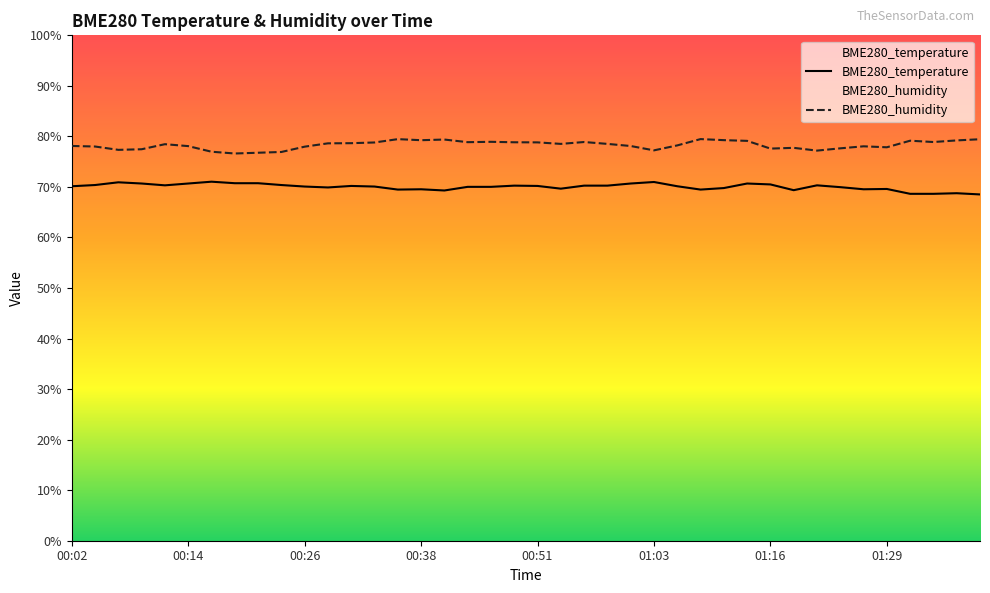

What is the value of the BME280_temperature point at the 18th from the left?

70.0